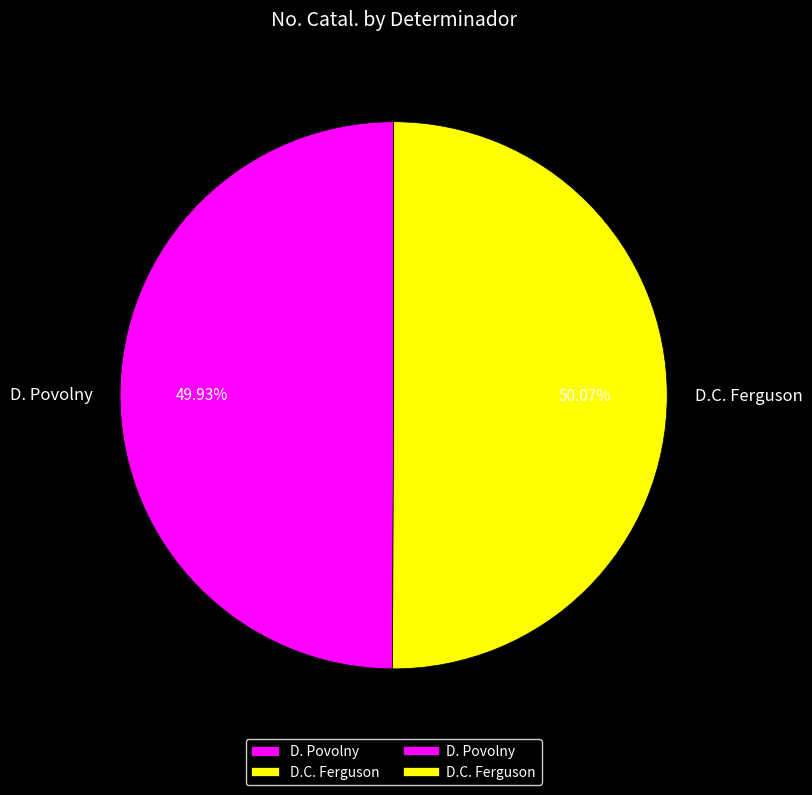

Combined, what portion of the pie is D. Povolny and D.C. Ferguson?

100.0%